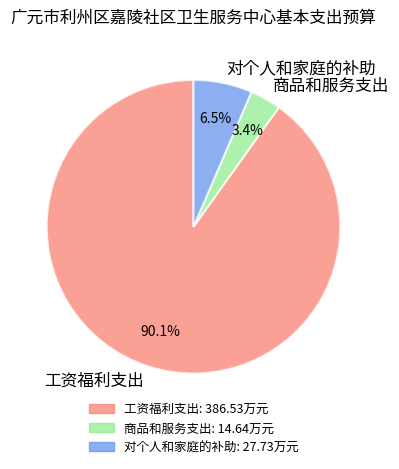

Rank the categories by value from highest to lowest.

工资福利支出, 对个人和家庭的补助, 商品和服务支出